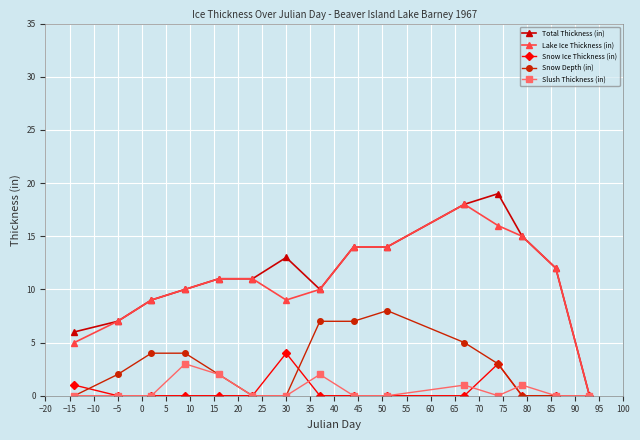

Which series has the widest spread of values?

Total Thickness (in)